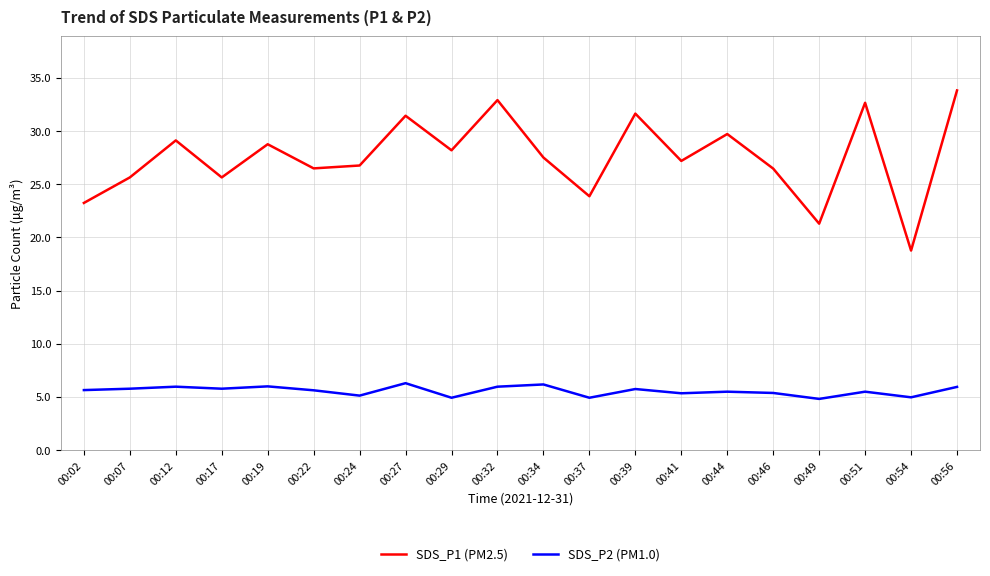

Is it true that SDS_P1 (PM2.5) equals 39.3 at 00:17?

False